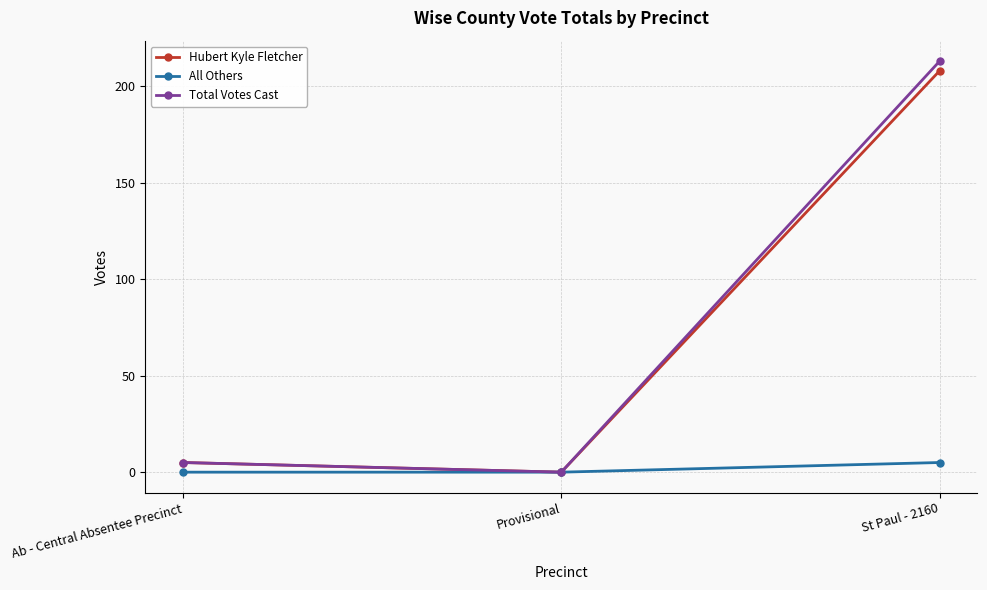

True or false: Total Votes Cast has a value of 0 at Provisional.

True